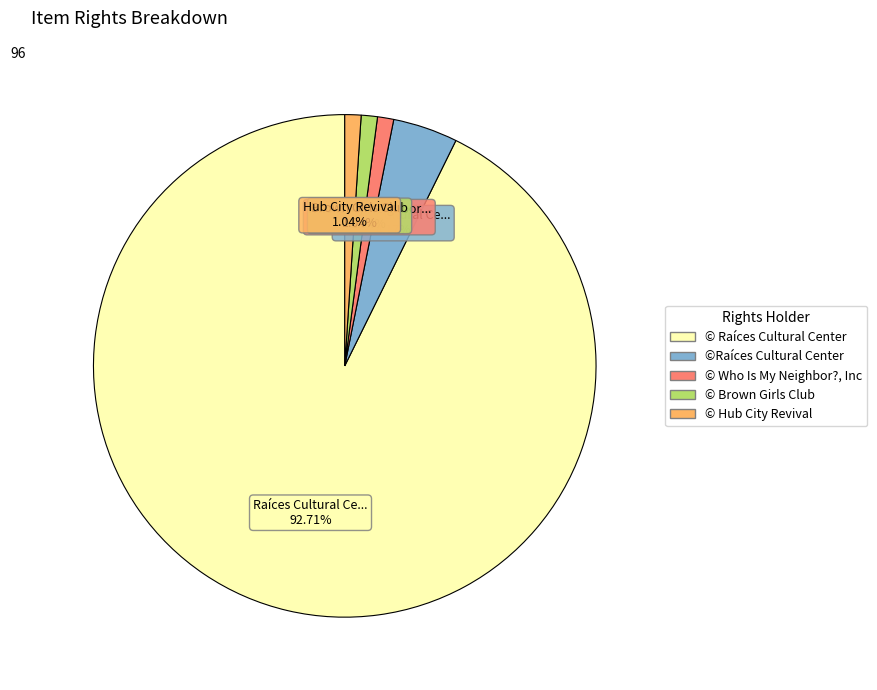

Does © Brown Girls Club represent more than half of the total?

No